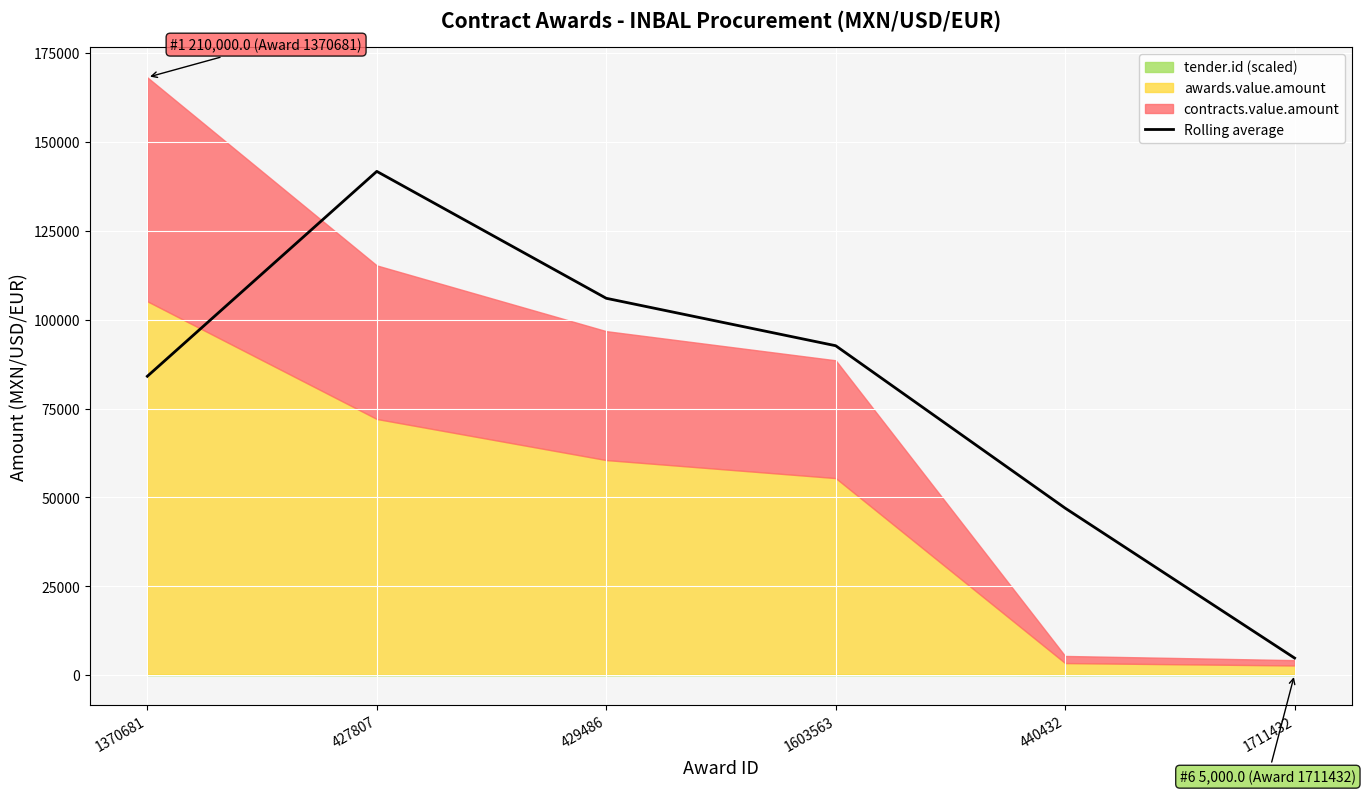

Where is the first local maximum?

427807